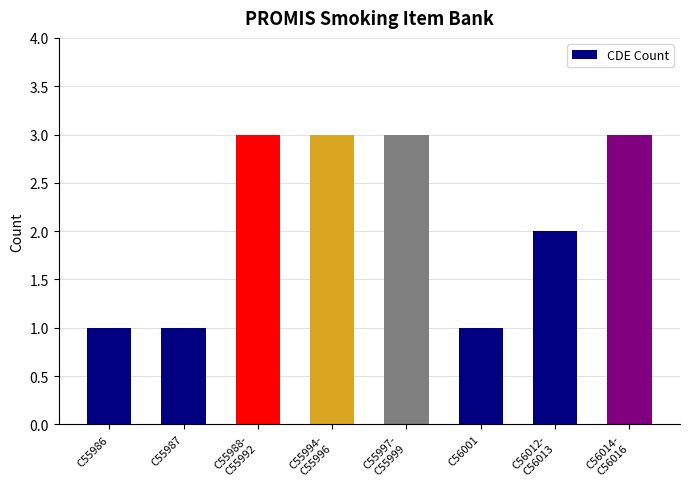

How many categories are shown in the chart?

8